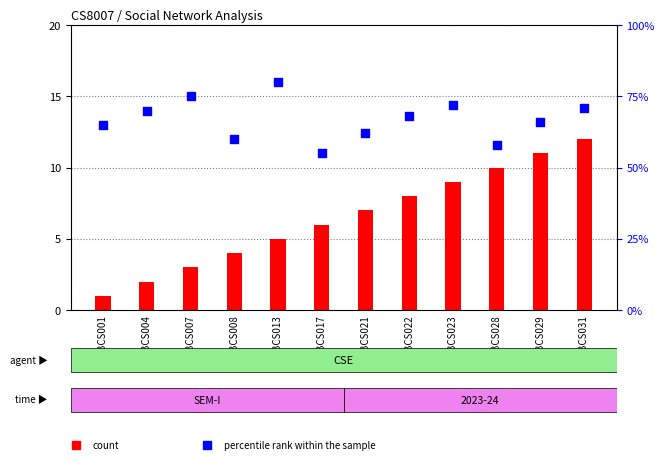

At which category is the sum across all series the highest?

20BCS013